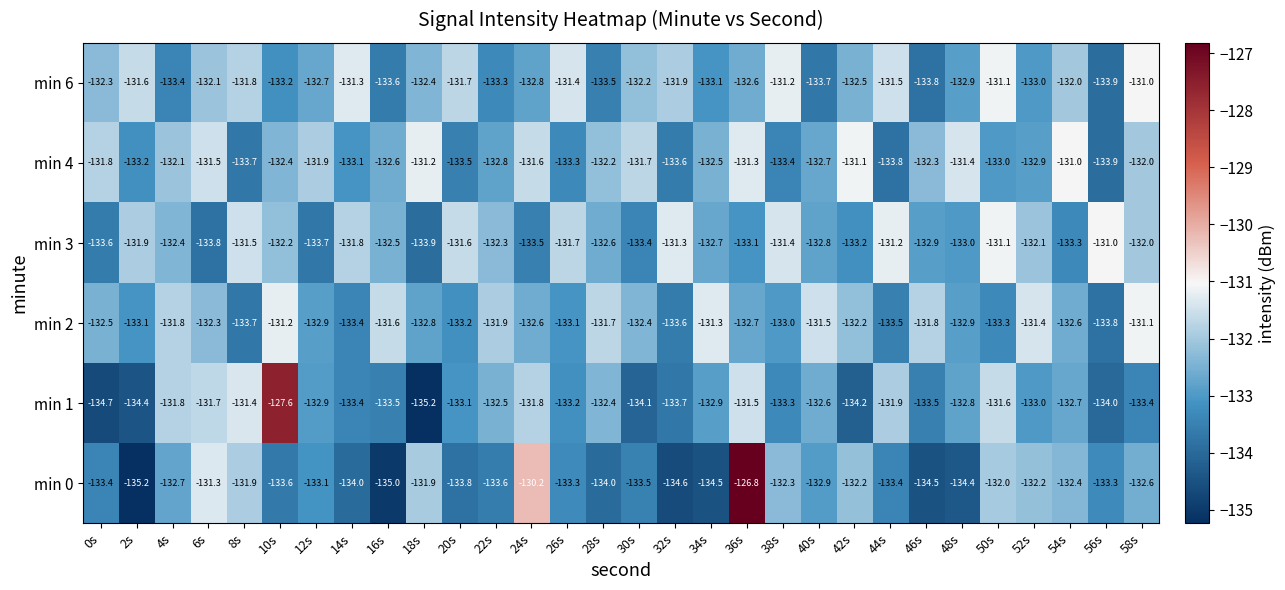

What is the sum of all min 3 values?

-3973.5